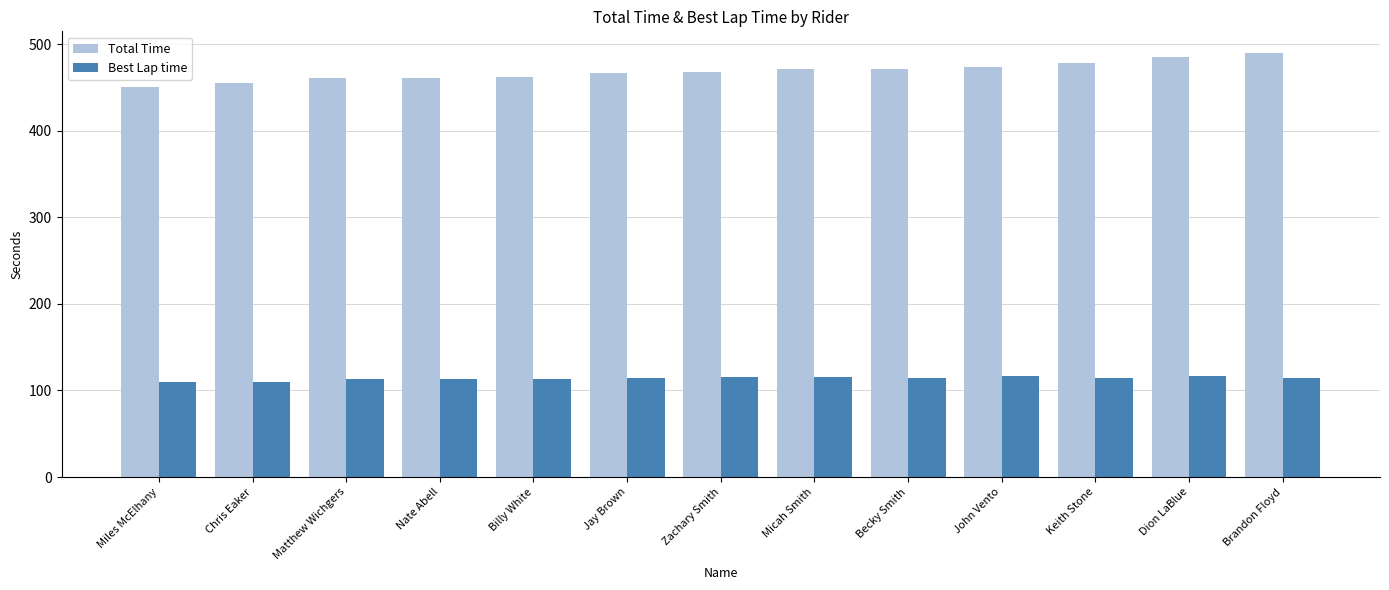

What is the value of the Best Lap time bar at the 1st from the left?

109.7